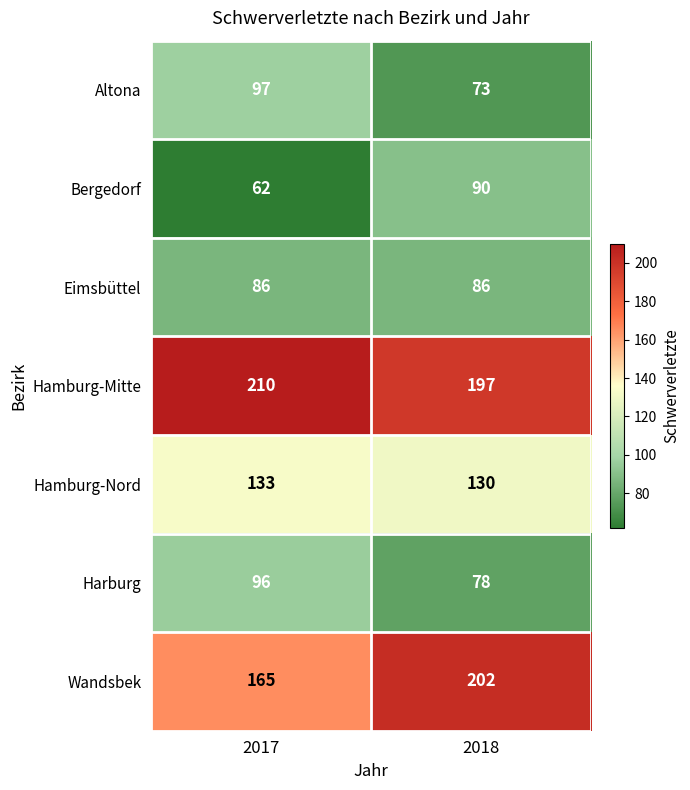

Which series has the widest spread of values?

Wandsbek